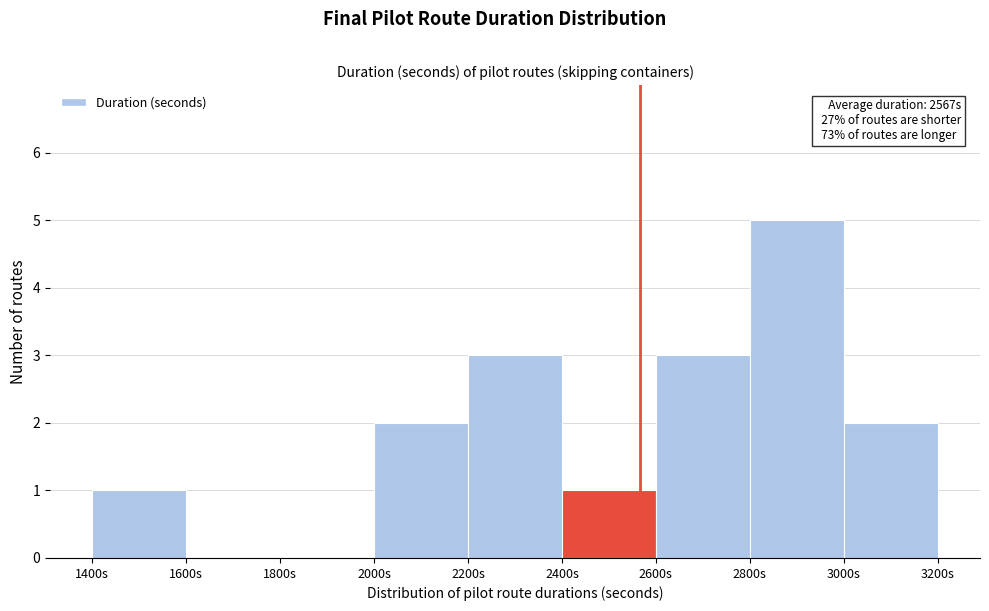

Over which range of the x-axis is the bar tallest?

2800 to 3000